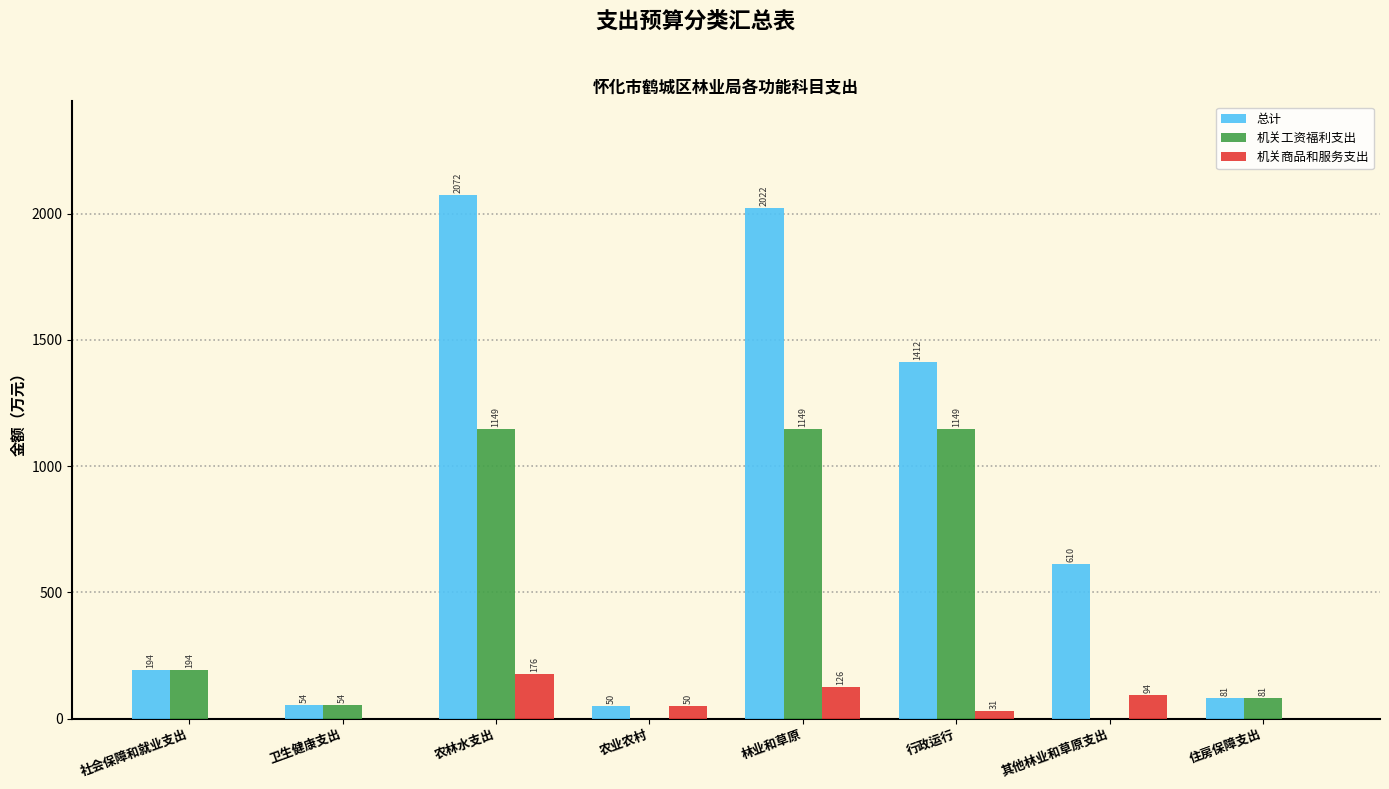

Are the bars grouped side by side (vs. stacked)?

Yes